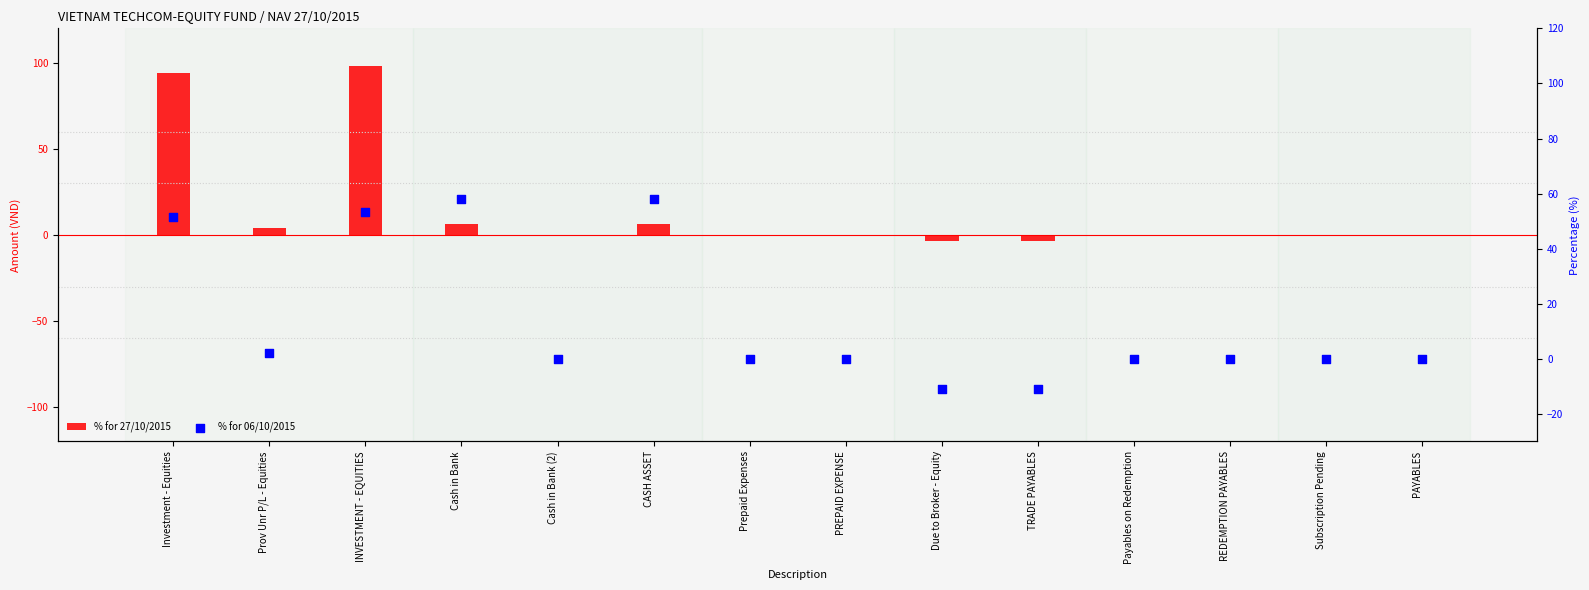

Which series contains the highest Y value?

% for 27/10/2015